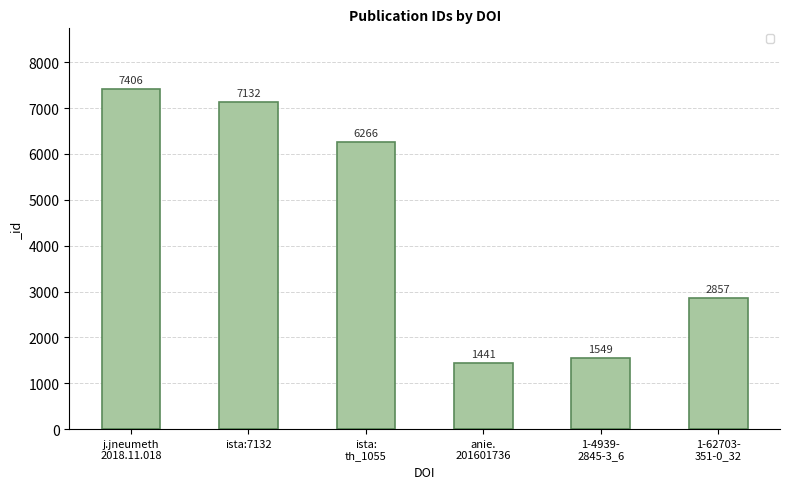

Where does the data first go above 6266?

j.jneumeth
2018.11.018